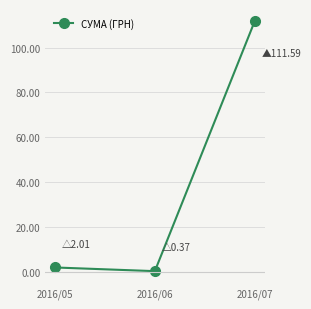

What is the difference between the values at 2016/05 and 2016/06?

1.6